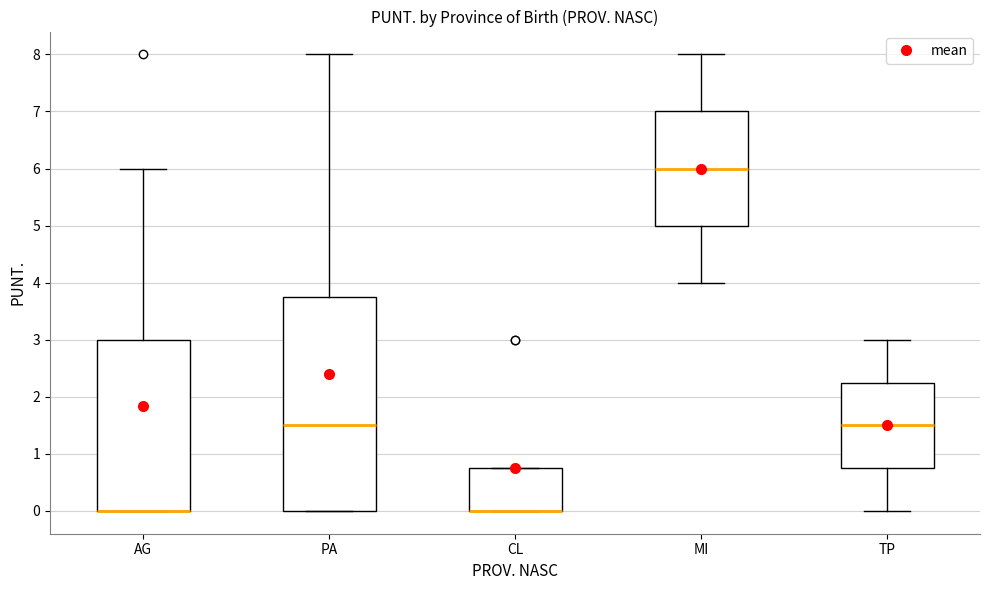

Where does the median line of the box for PA sit on the y-axis? The values are not printed on the chart, so give them approximately, as read against the axis.

1.5